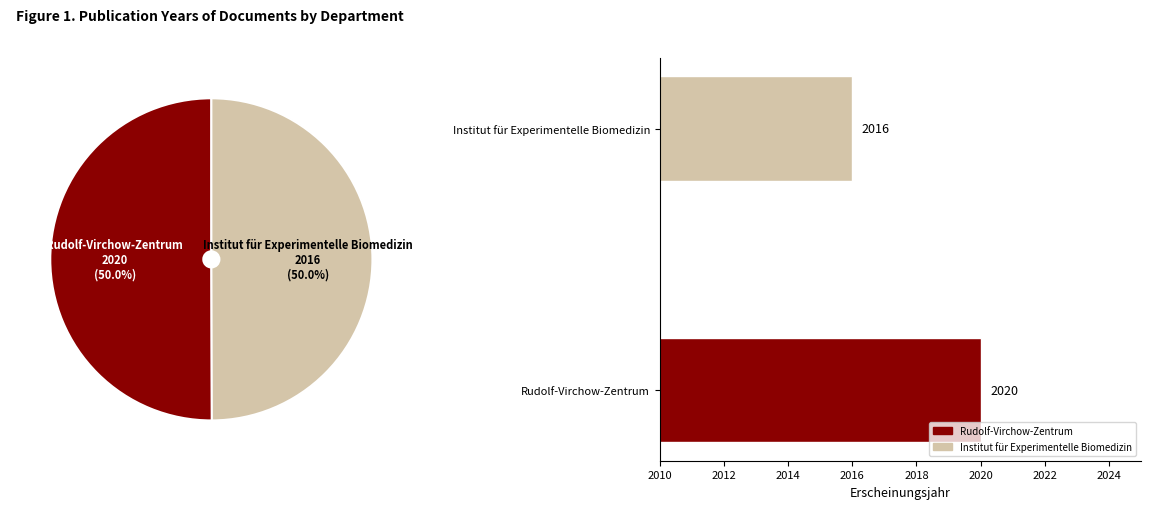

The Rudolf-Virchow-Zentrum slice represents 59% of the pie. True or false?

False